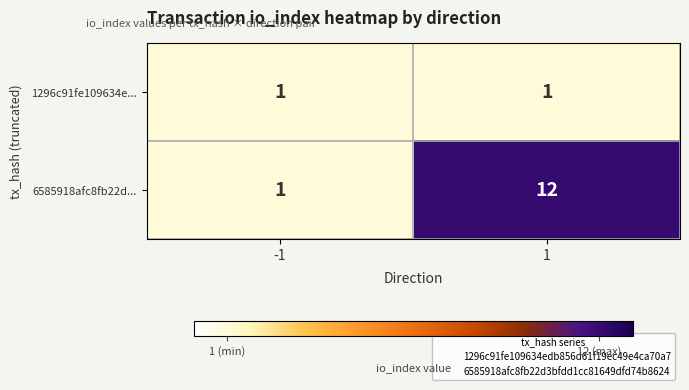

How many series are shown in this chart?

2